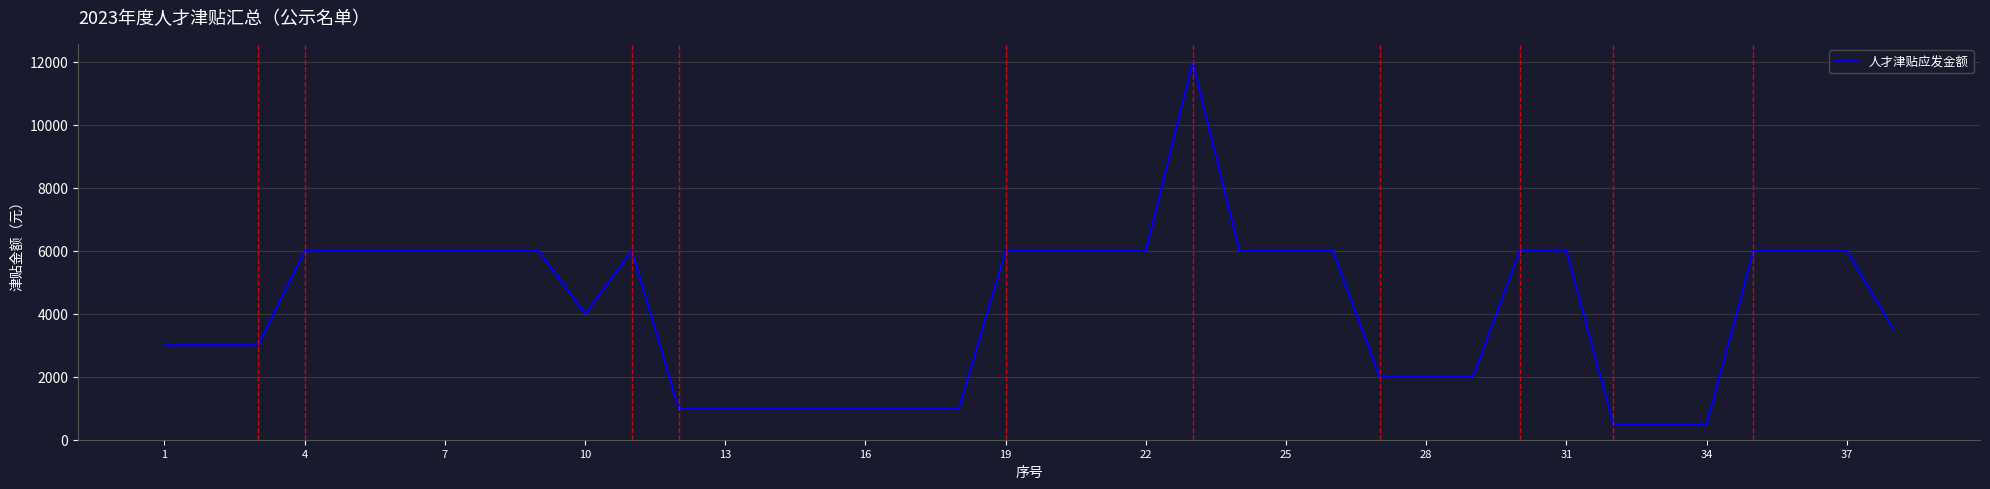

Reading left to right, list all the values displayed in this chart.

3000	3000	3000	6000	6000	6000	6000	6000	6000	4000	6000	1000	1000	1000	1000	1000	1000	1000	6000	6000	6000	6000	12000	6000	6000	6000	2000	2000	2000	6000	6000	500	500	500	6000	6000	6000	3500